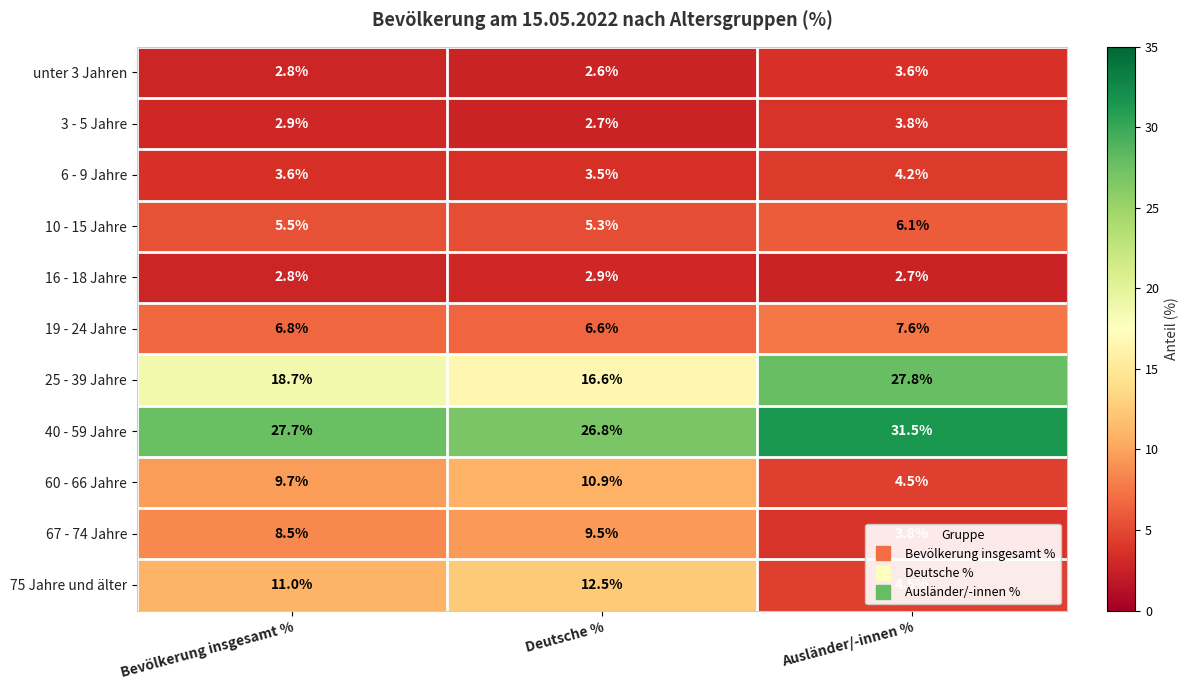

The 40 - 59 Jahre series shows 55.4 at Ausländer/-innen %. True or false?

False